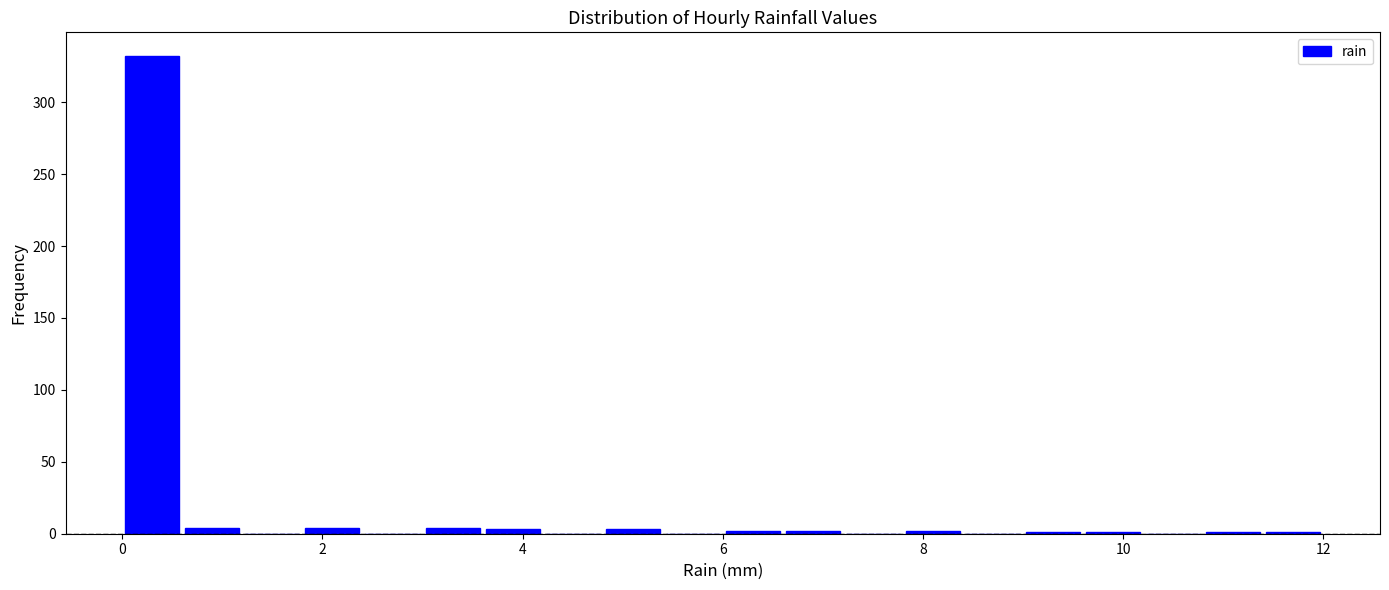

Around what value on the x-axis is the tallest bar? Give the approximate position of its centre, as read against the axis.

0.4